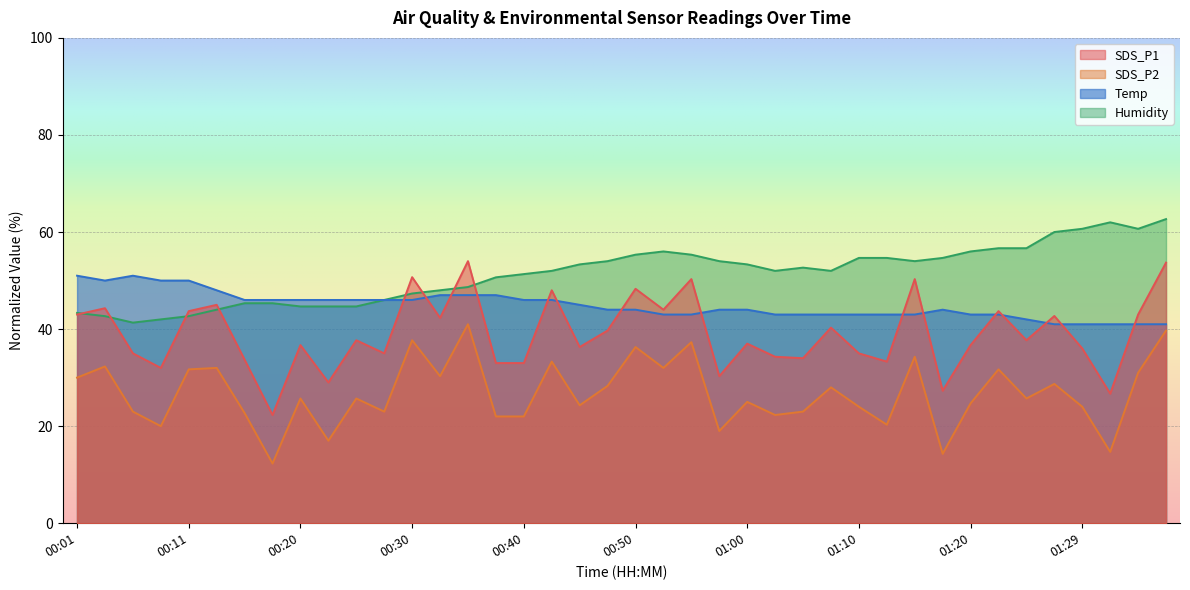

What is the sum of all SDS_P1 values?

1559.0